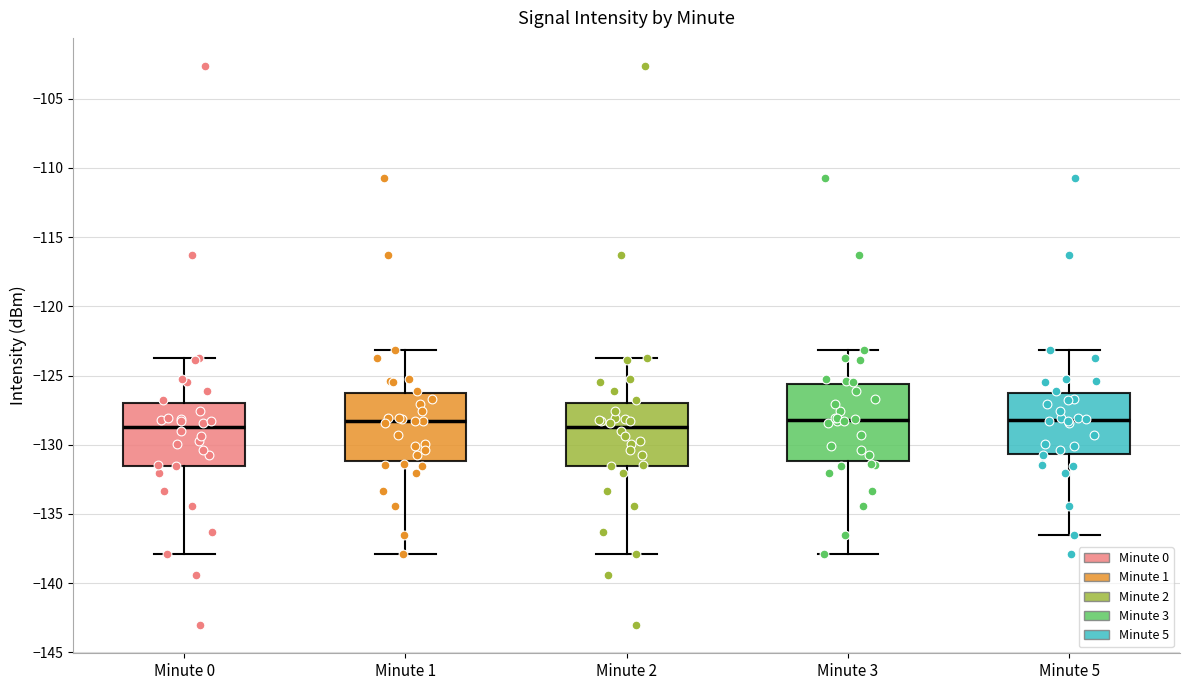

Where does the median line of the box for Minute 5 sit on the y-axis? The values are not printed on the chart, so give them approximately, as read against the axis.

-128.0